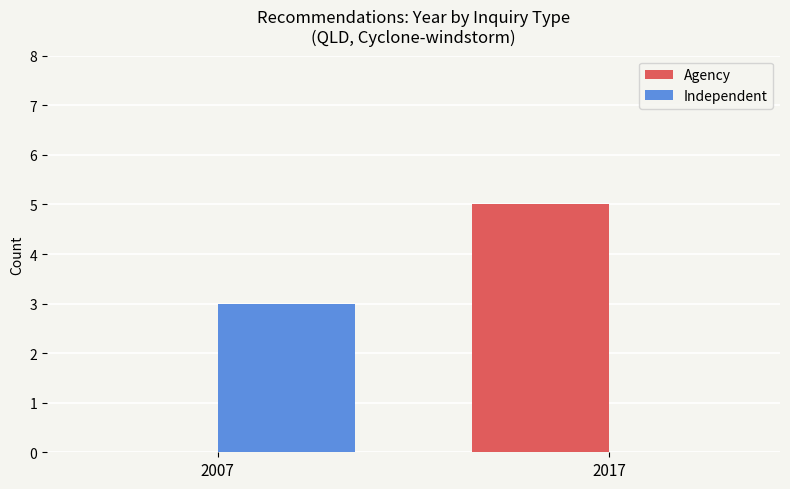

Are the bars horizontal?

No